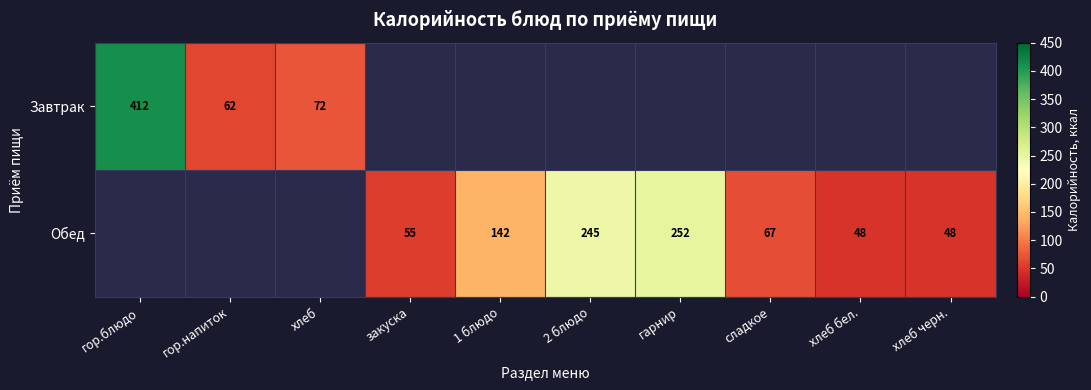

Which category has the lowest value across all series?

хлеб бел.